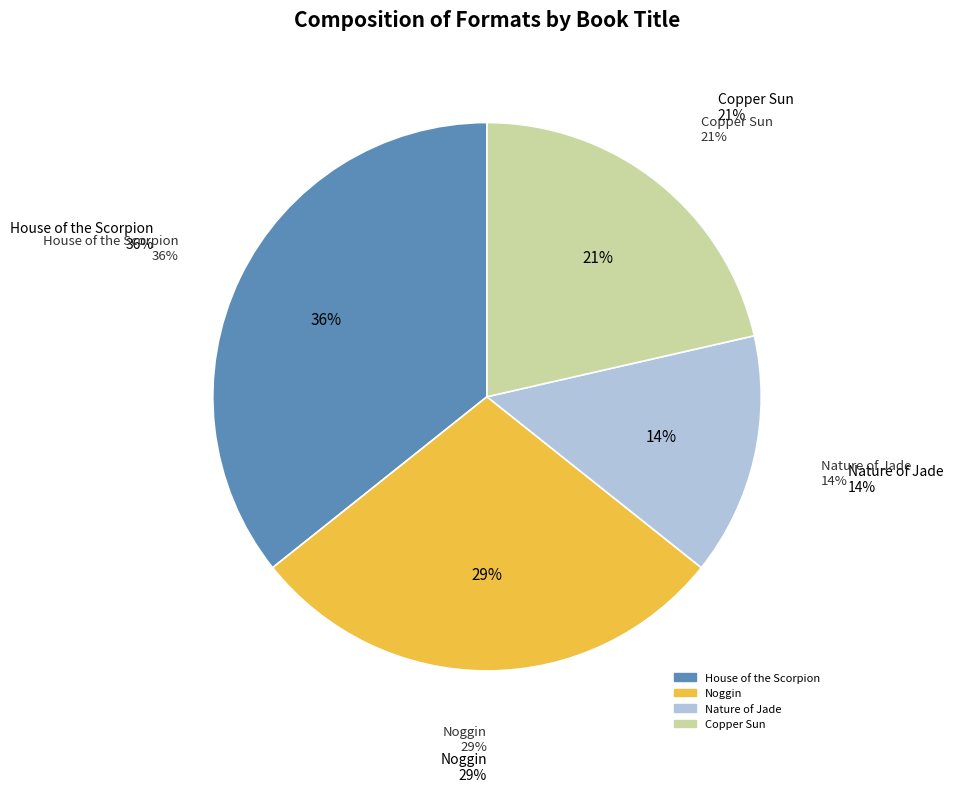

What is the largest slice in the pie chart?

House of the Scorpion